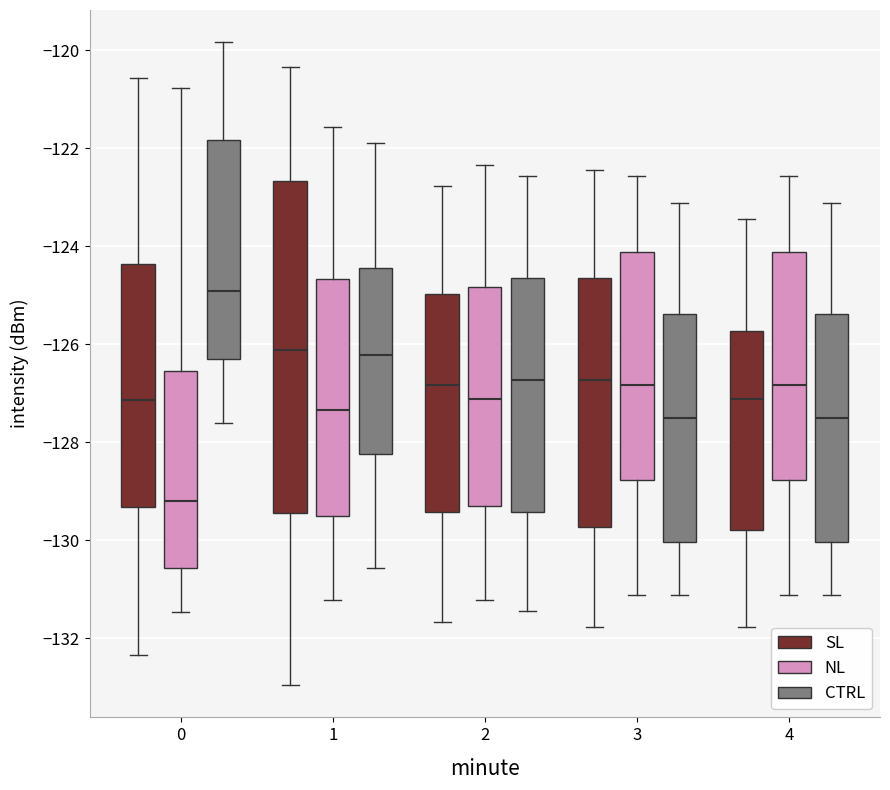

Where does the median line of the box for 3 (SL) sit on the y-axis? The values are not printed on the chart, so give them approximately, as read against the axis.

-126.8